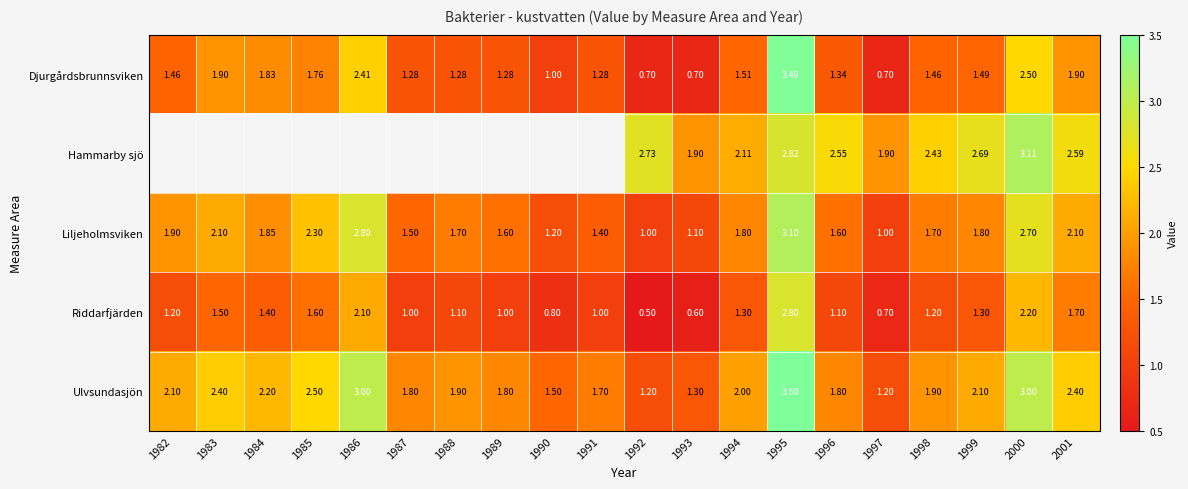

Which series changed the most between 1996 and 1997?

Hammarby sjö